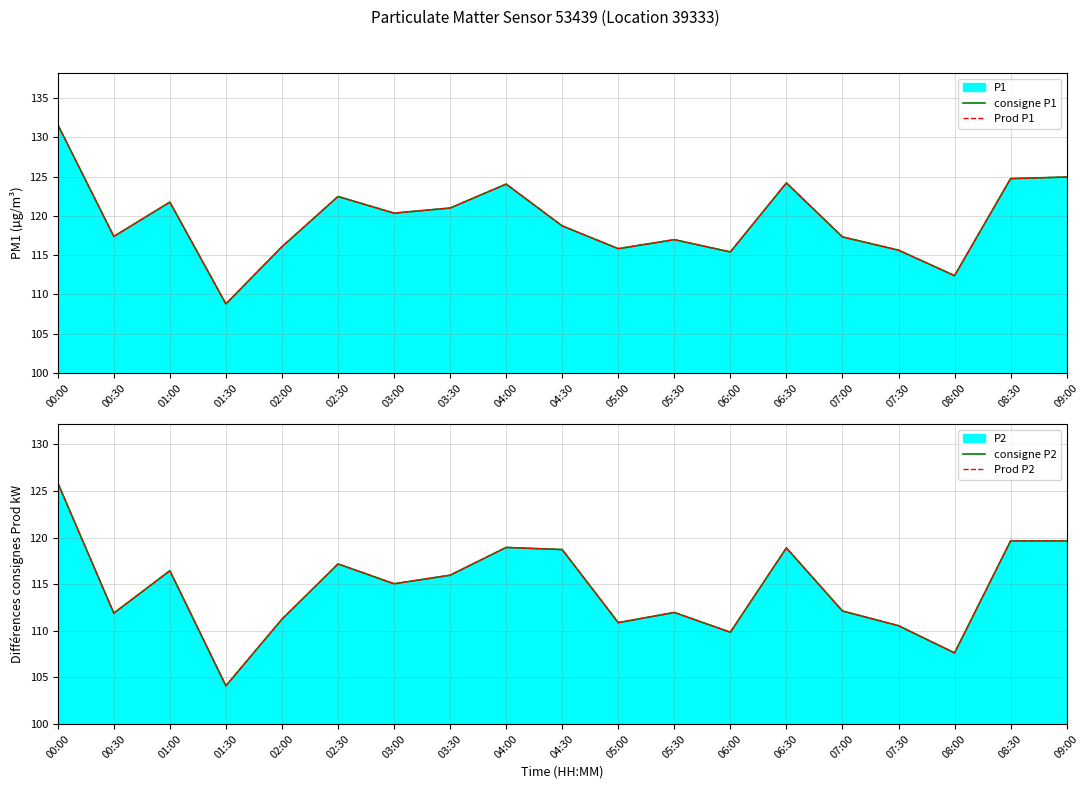

Which series has the largest total across all categories?

consigne P1